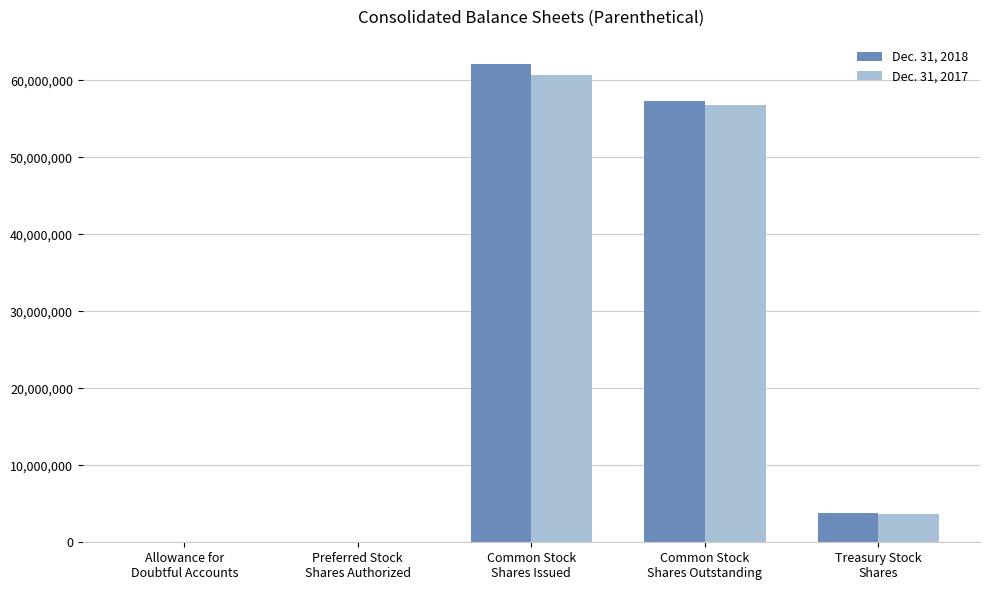

What is the maximum value shown in the chart?

62162875